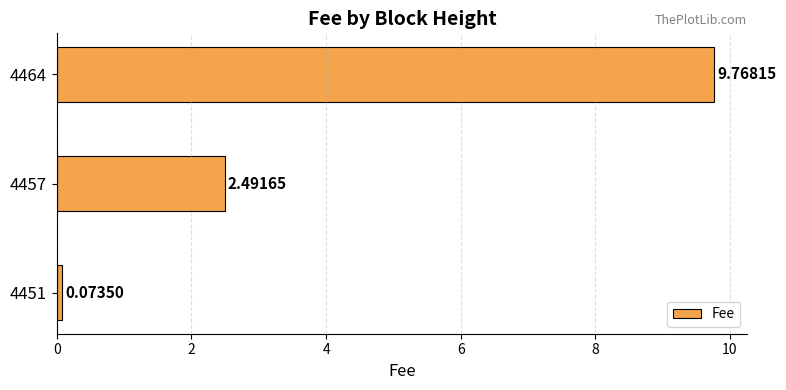

What is the difference between the values at 4457 and 4464?

7.3